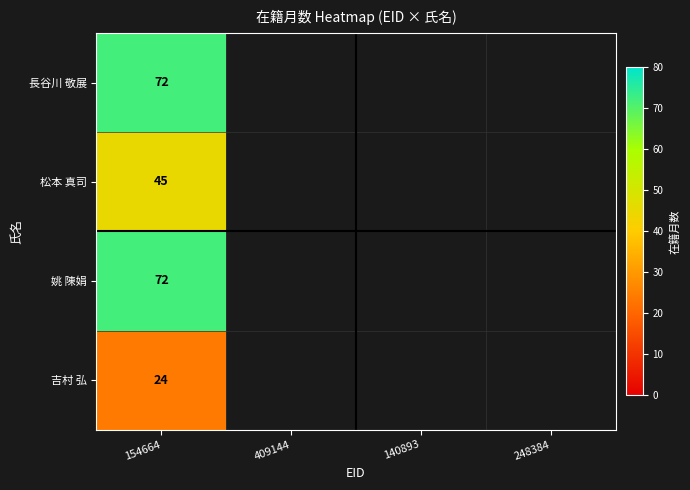

The value of 長谷川 敬展 at 154664 is 28.7. True or false?

False